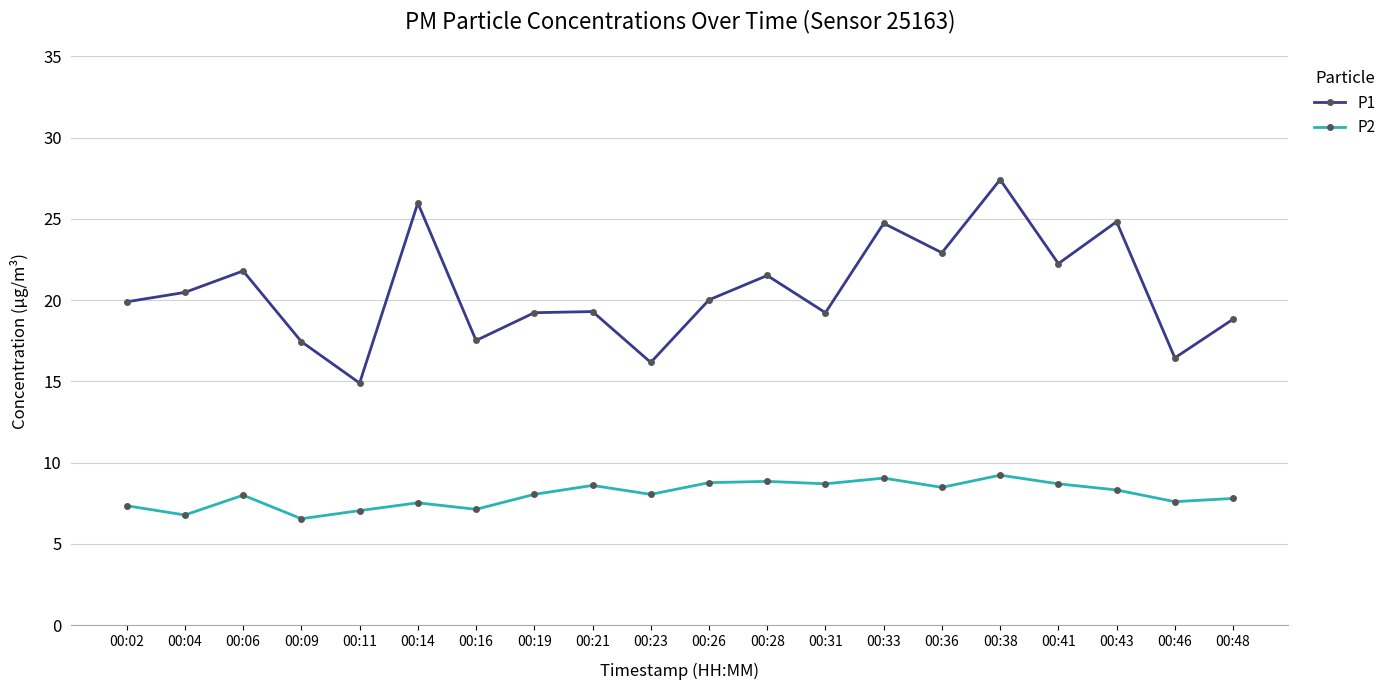

True or false: P1 has more than 2 points higher than both neighbors.

True